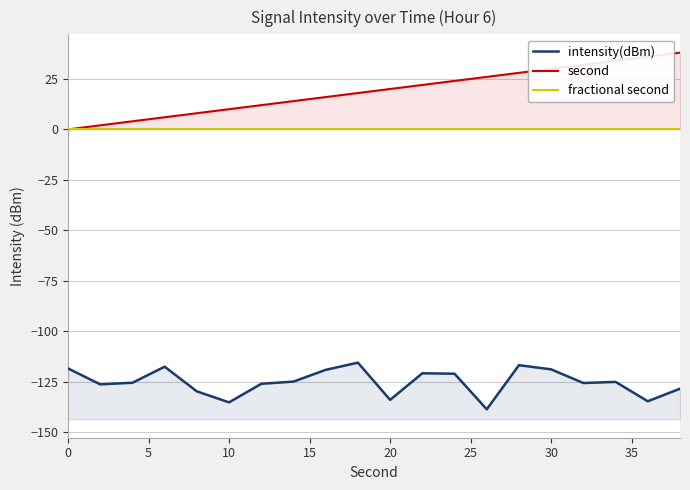

True or false: fractional second and second intersect in this chart.

False